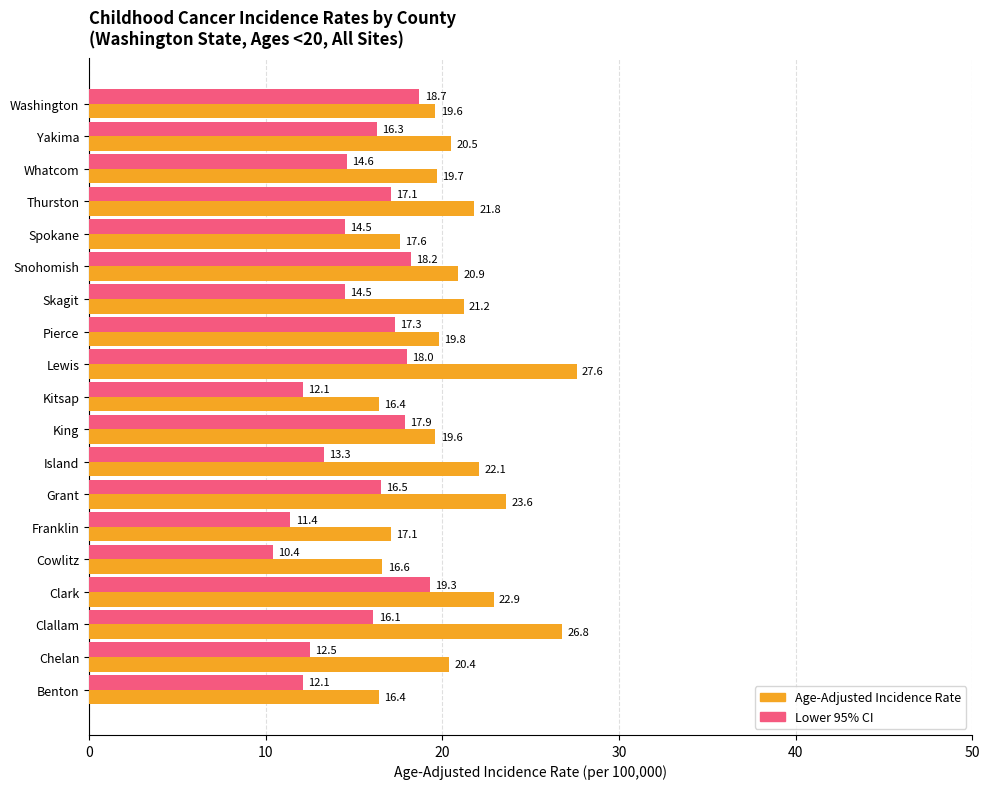

What is the difference between the maximum and minimum values in the Lower 95% CI series?

8.9